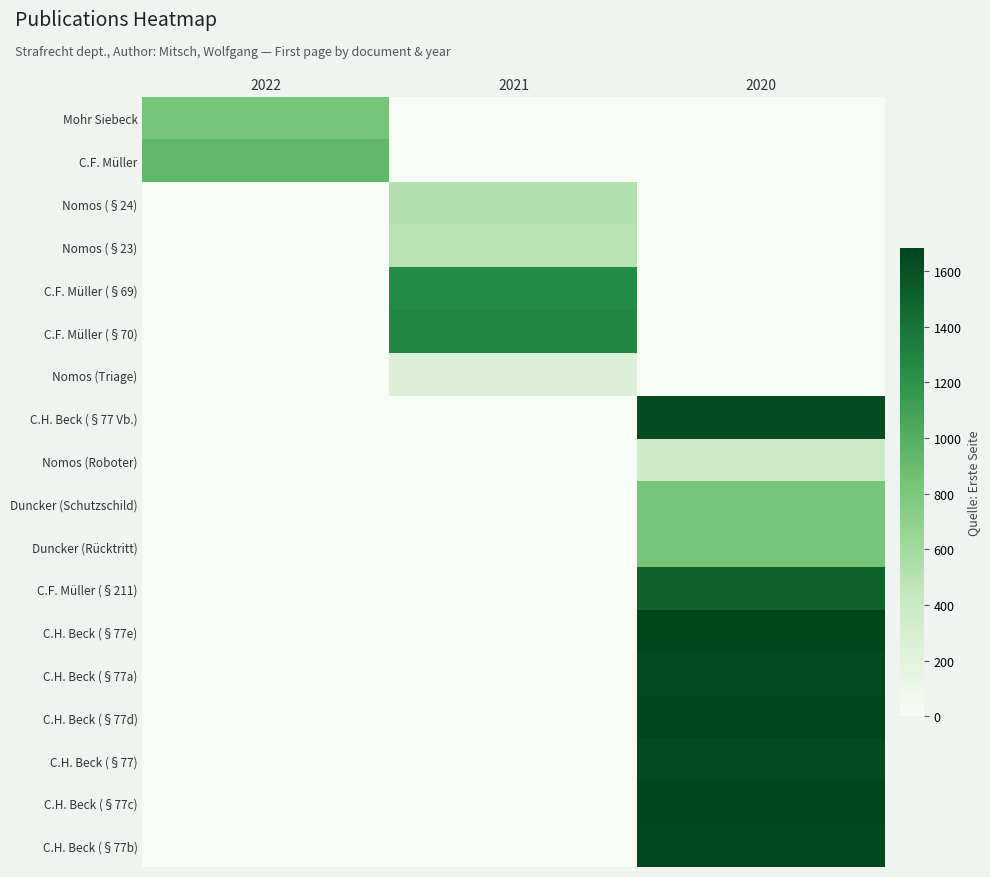

Reading left to right, list all the values displayed in this chart.

Mohr Siebeck: 2022=825	2021=0	2020=0
C.F. Müller: 2022=935	2021=0	2020=0
Nomos (§24): 2022=0	2021=517	2020=0
Nomos (§23): 2022=0	2021=494	2020=0
C.F. Müller (§69): 2022=0	2021=1261	2020=0
C.F. Müller (§70): 2022=0	2021=1289	2020=0
Nomos (Triage): 2022=0	2021=249	2020=0
C.H. Beck (§77 Vb.): 2022=0	2021=0	2020=1630
Nomos (Roboter): 2022=0	2021=0	2020=365
Duncker (Schutzschild): 2022=0	2021=0	2020=827
Duncker (Rücktritt): 2022=0	2021=0	2020=829
C.F. Müller (§211): 2022=0	2021=0	2020=1501
C.H. Beck (§77e): 2022=0	2021=0	2020=1685
C.H. Beck (§77a): 2022=0	2021=0	2020=1652
C.H. Beck (§77d): 2022=0	2021=0	2020=1674
C.H. Beck (§77): 2022=0	2021=0	2020=1641
C.H. Beck (§77c): 2022=0	2021=0	2020=1672
C.H. Beck (§77b): 2022=0	2021=0	2020=1657